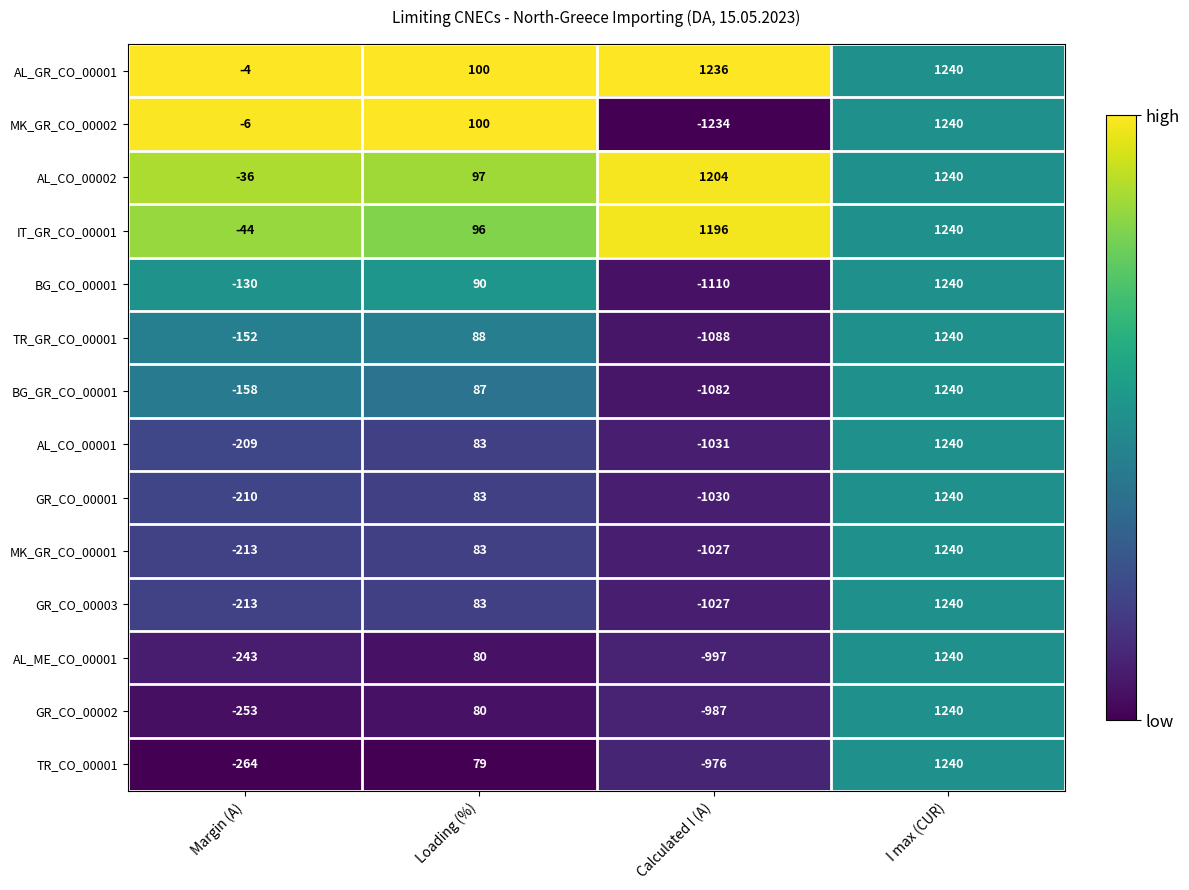

At which category does the chart reach its peak across all series?

I max (CUR)